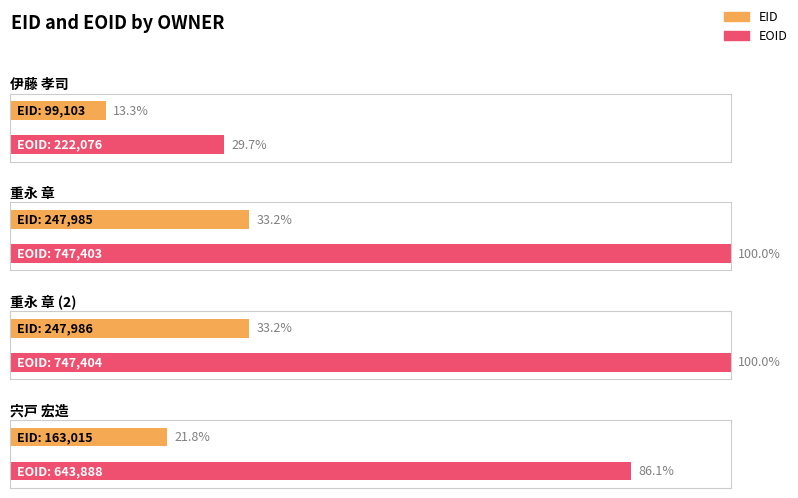

Reading left to right, extract all data points from this chart.

EID: 99103	247985	247986	163015
EOID: 222076	747403	747404	643888